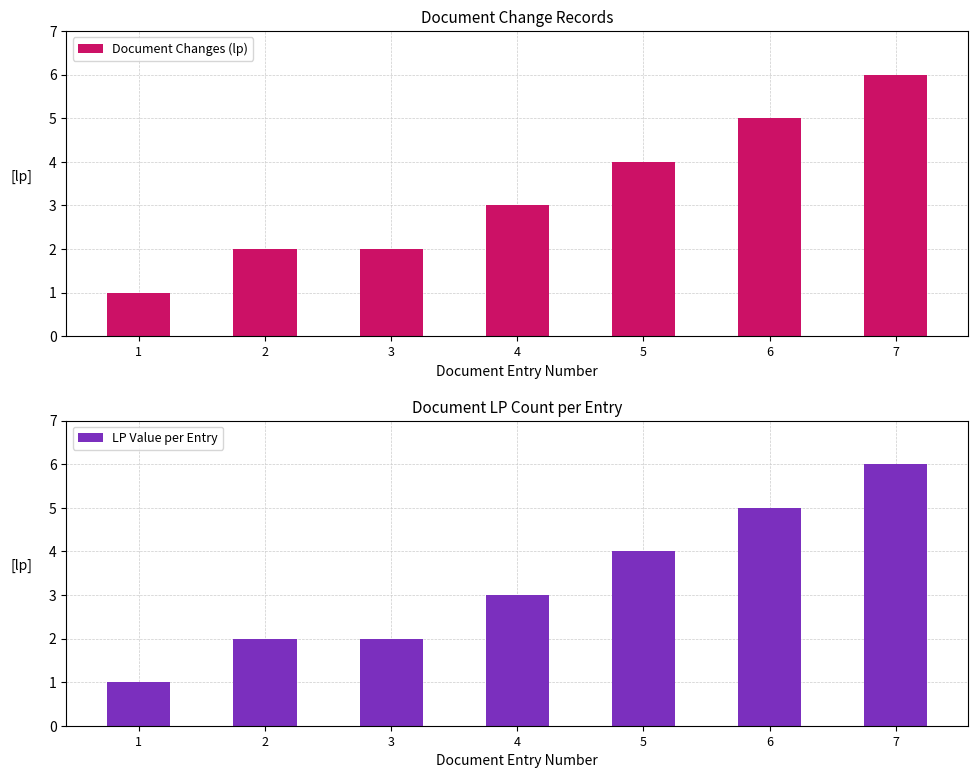

At which category does the chart reach its minimum across all series?

1